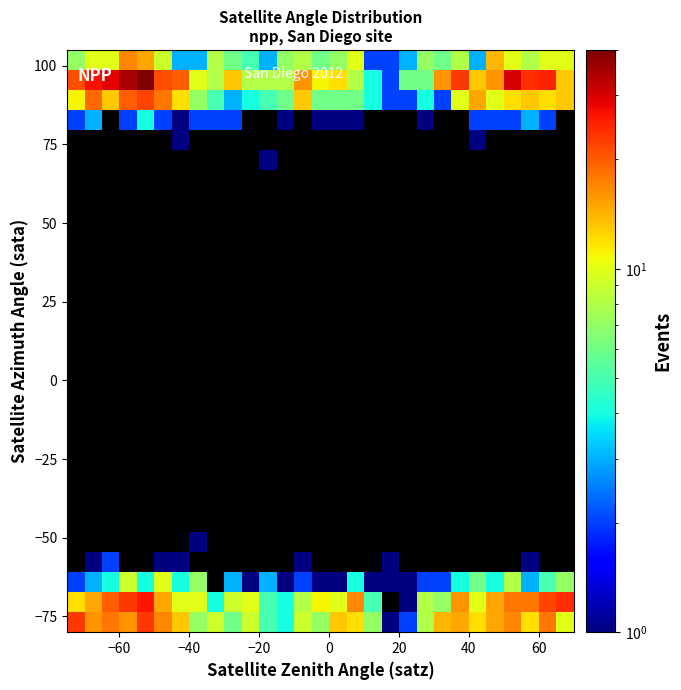

How many categories are shown in the chart?

29